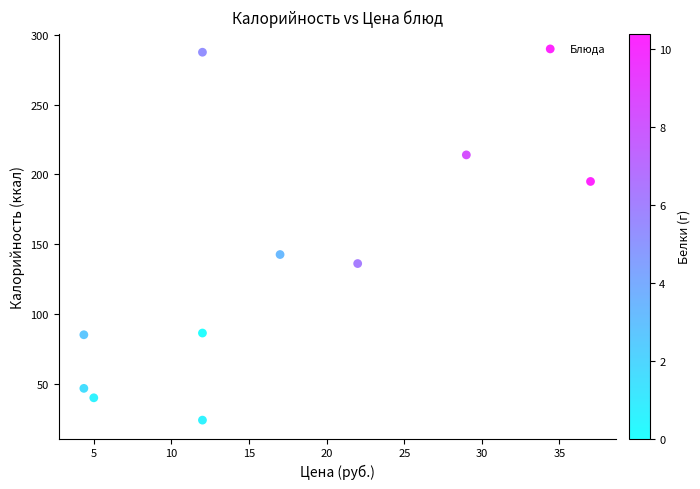

What is the average Y value?

125.8